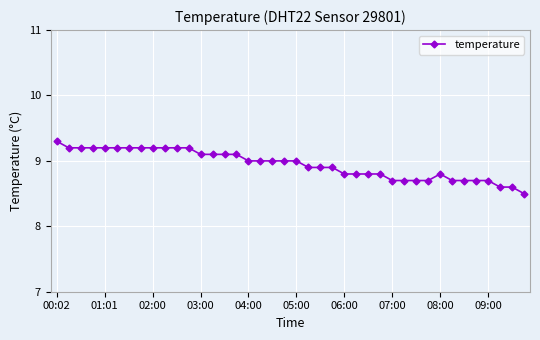

What is the average value?

8.9